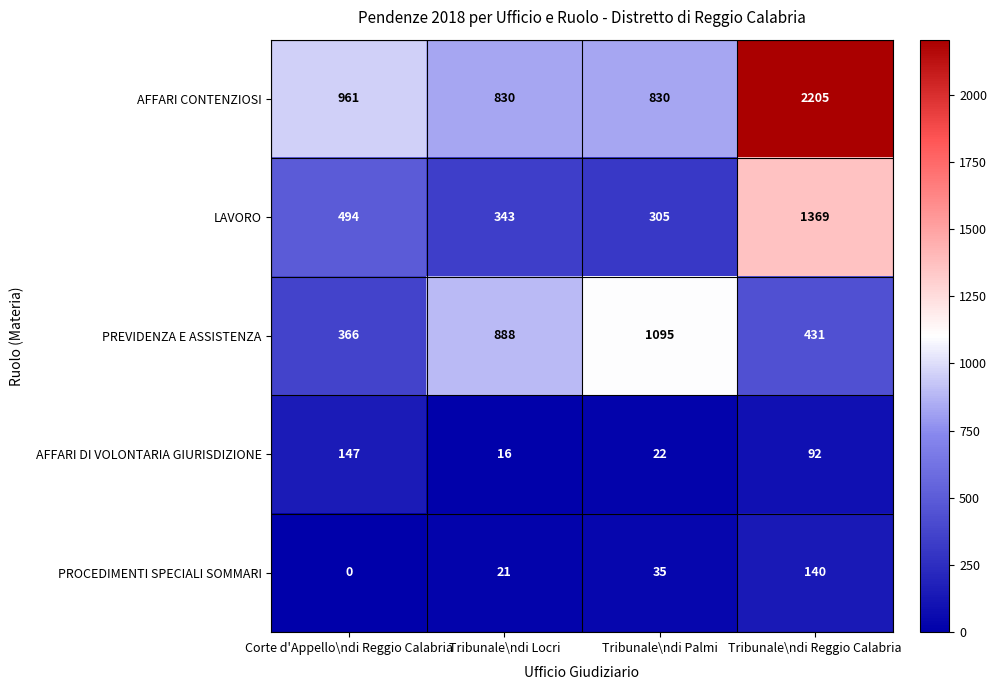

What is the difference between the highest and lowest values at Corte d'Appello\ndi Reggio Calabria?

961